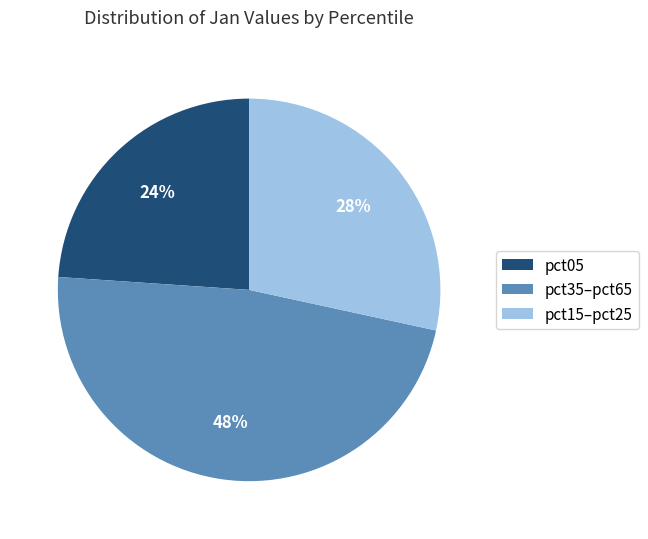

Is there a majority slice in this chart?

No